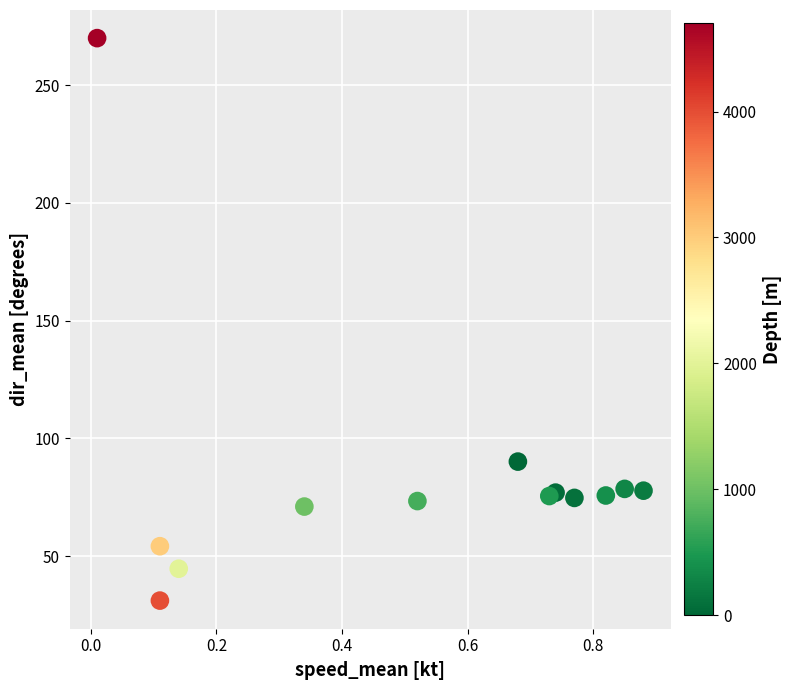

What Y value in the scatter plot is closest to 150?

90.1